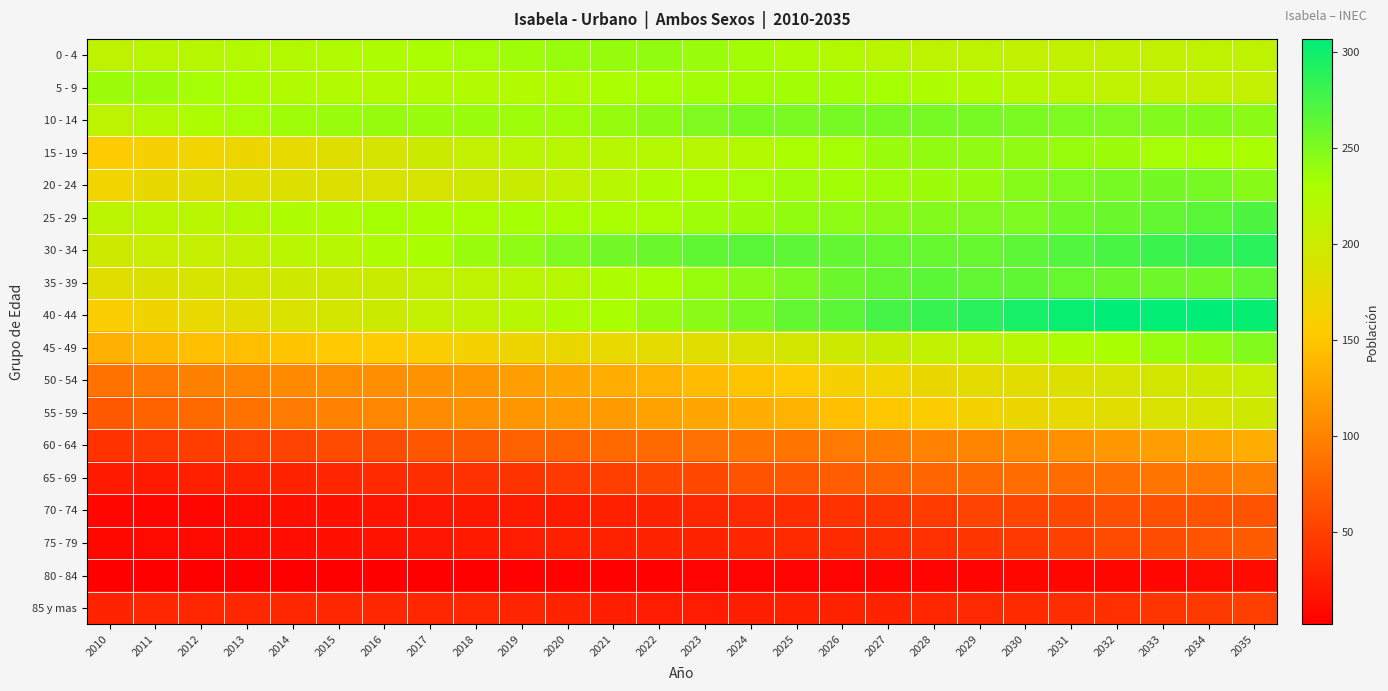

Rank the series by their maximum value, from highest to lowest.

40 - 44, 30 - 34, 25 - 29, 35 - 39, 20 - 24, 10 - 14, 45 - 49, 15 - 19, 0 - 4, 5 - 9, 50 - 54, 55 - 59, 60 - 64, 65 - 69, 75 - 79, 70 - 74, 85 y mas, 80 - 84